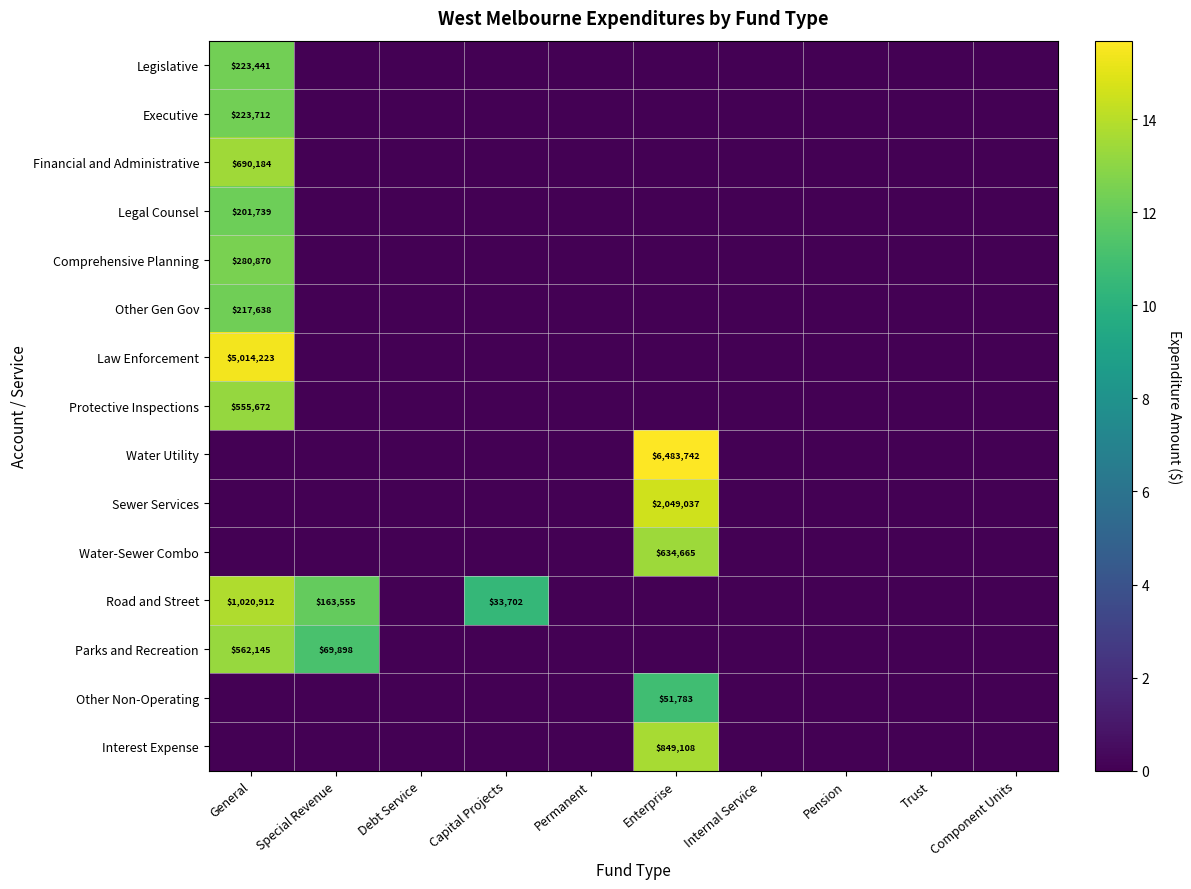

True or false: Other Gen Gov has a value of 217638 at General.

True